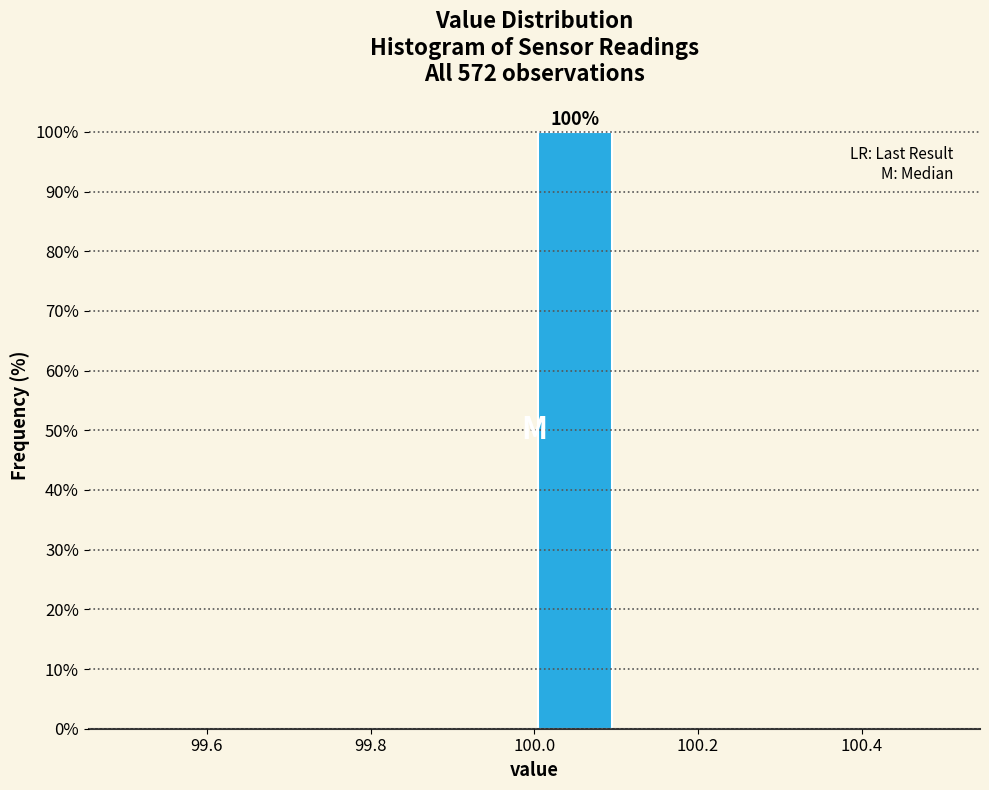

Which range on the x-axis has the tallest bar?

100.0 to 100.1